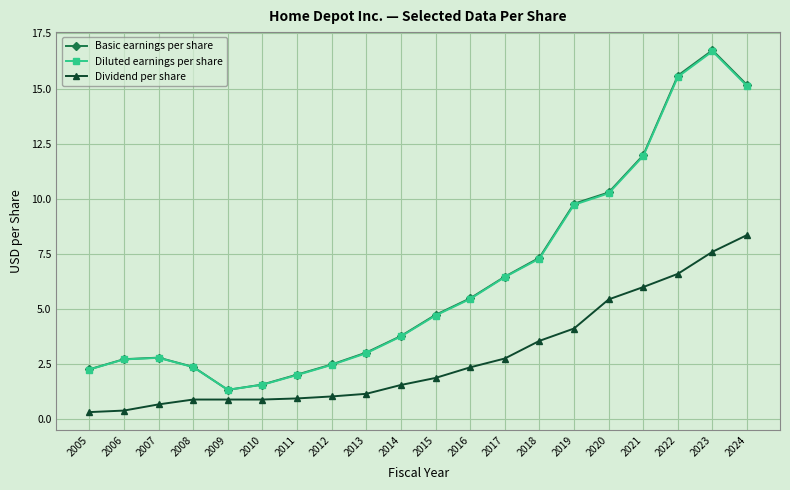

True or false: Dividend per share and Diluted earnings per share cross at least once.

False